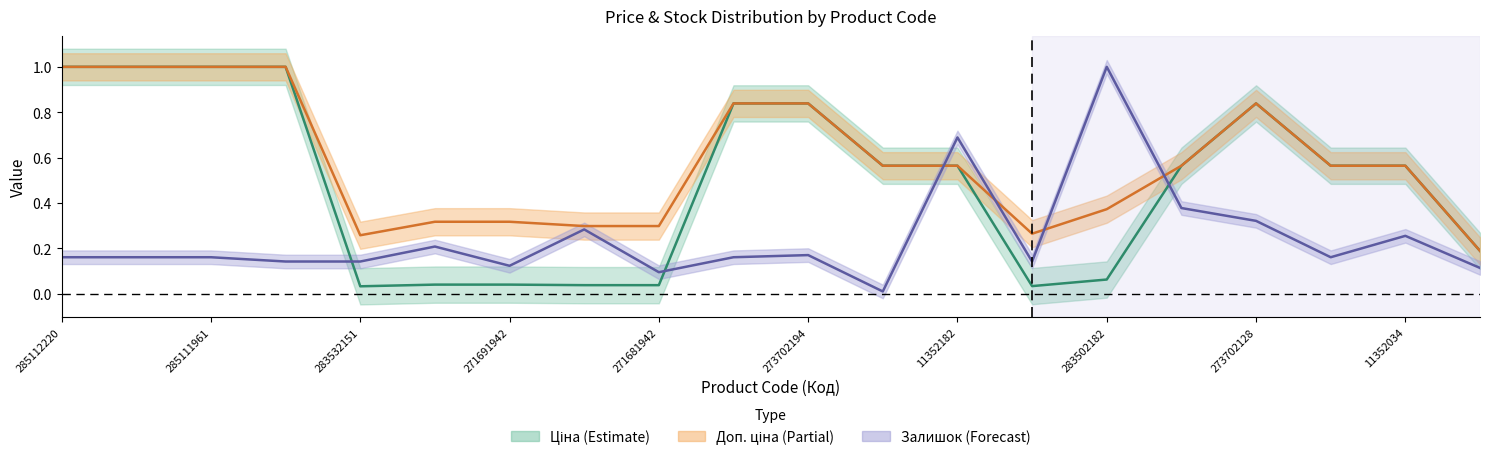

What is the highest value of the Ціна series?

1.0